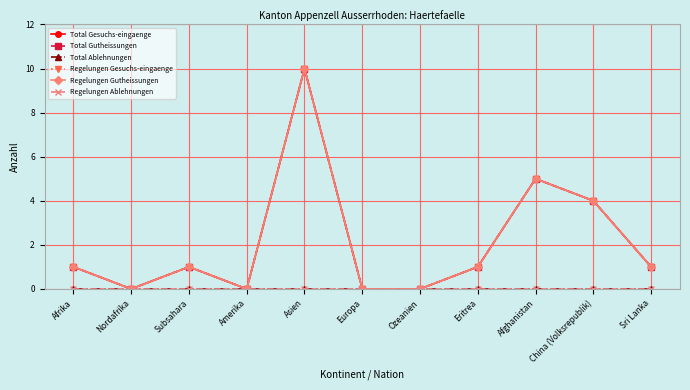

Is this an area chart (filled region under the line)?

No